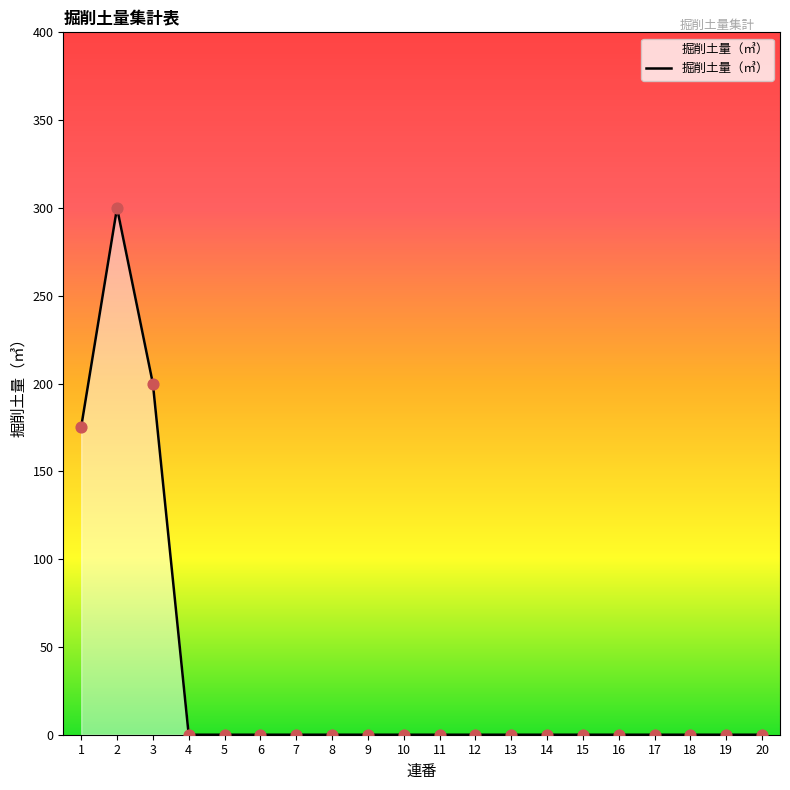

What is the change in value from 3 to 14?

-200.0